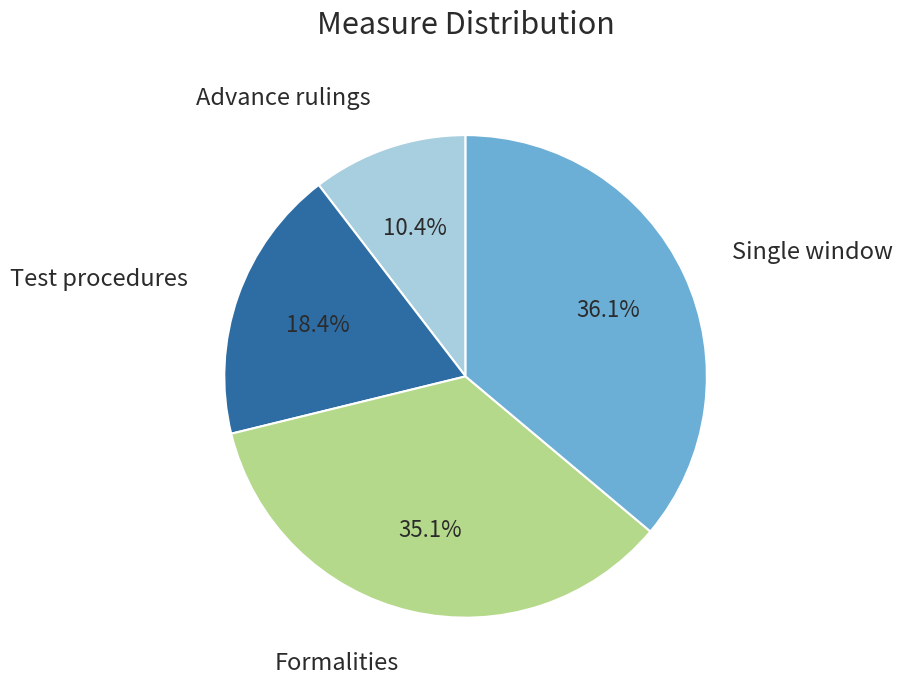

Does any single category account for the majority?

No